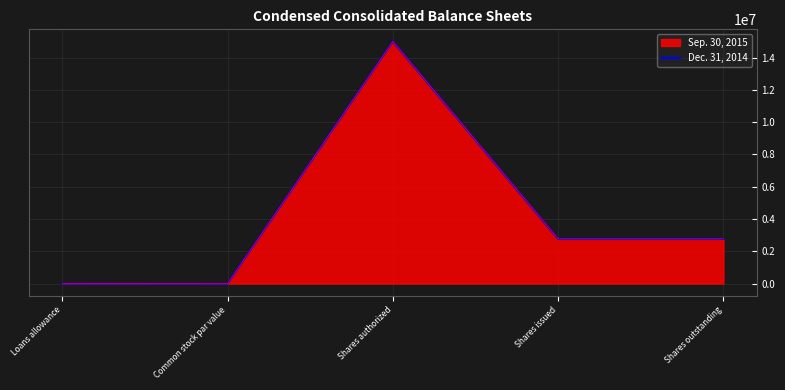

What is the maximum value shown in the chart?

15000000